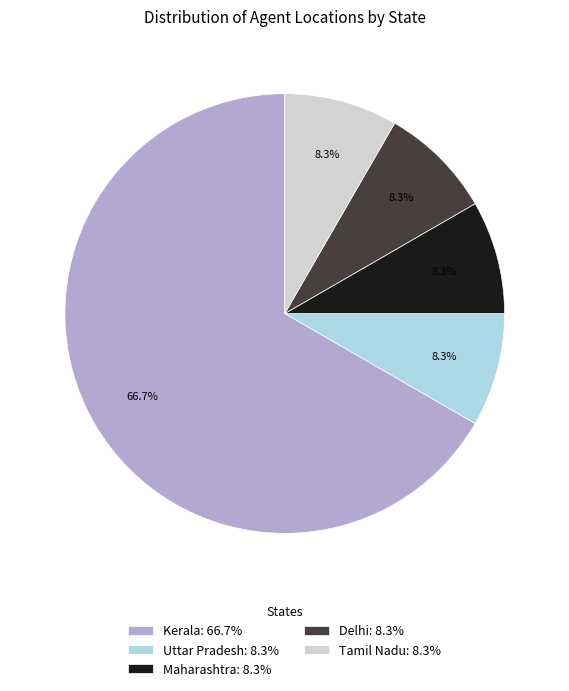

To the nearest percent, what is the difference between the largest and smallest slice percentages?

58%